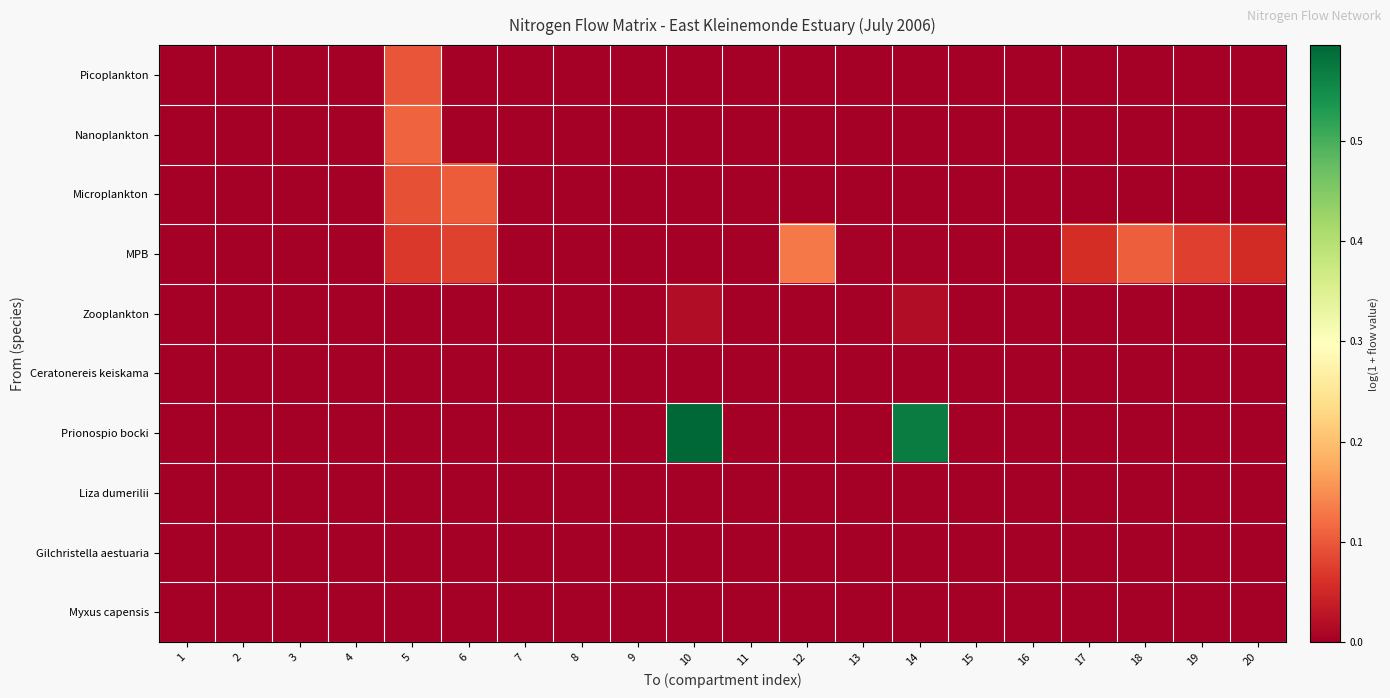

Which series has the largest total across all categories?

Prionospio bocki